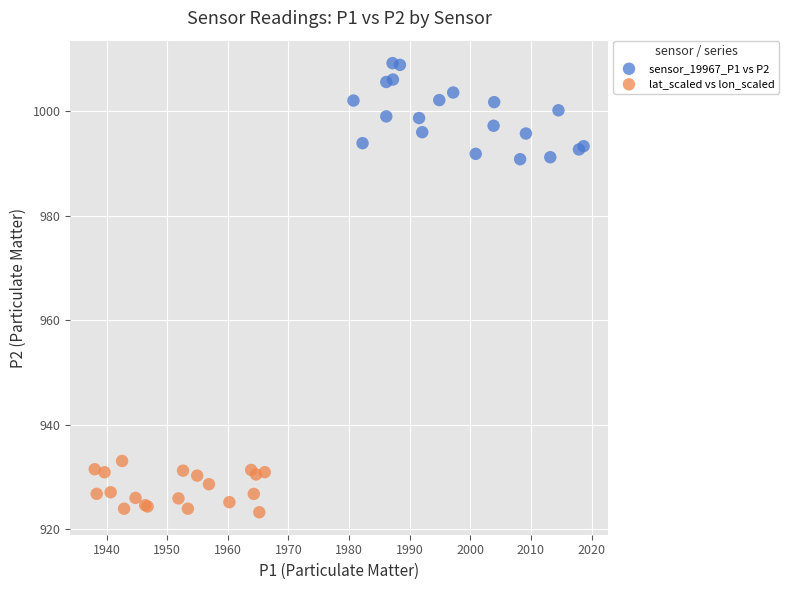

Which series has the largest Y range (max minus min)?

sensor_19967_P1 vs P2